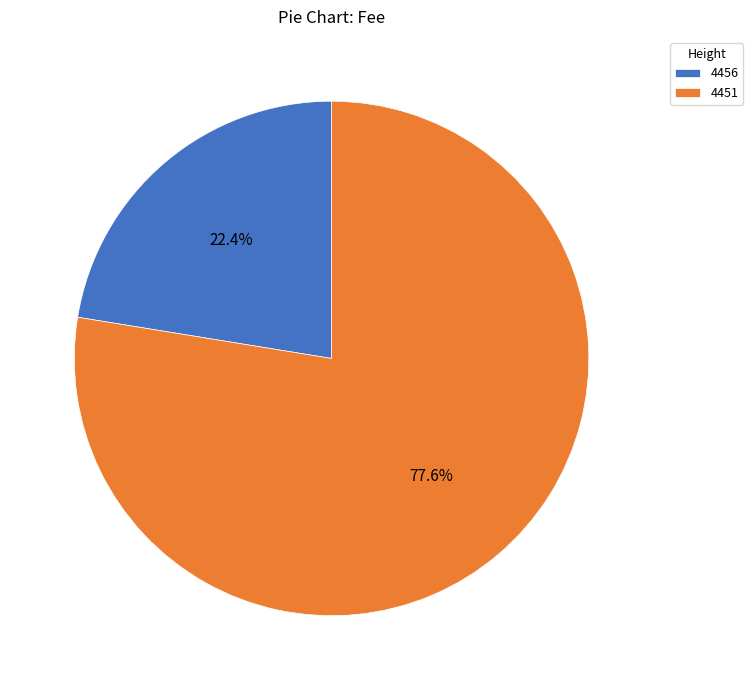

How many segments does this pie chart have?

2